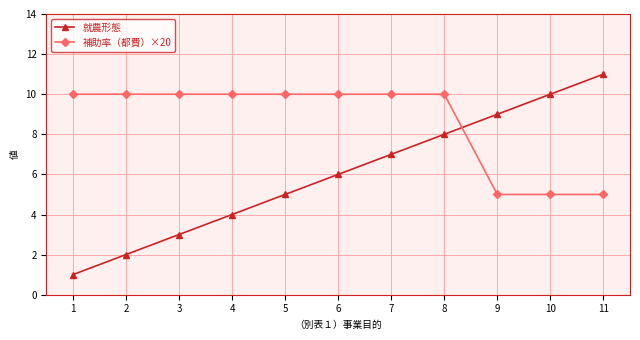

Is it true that 就農形態 equals 13 at 10?

False